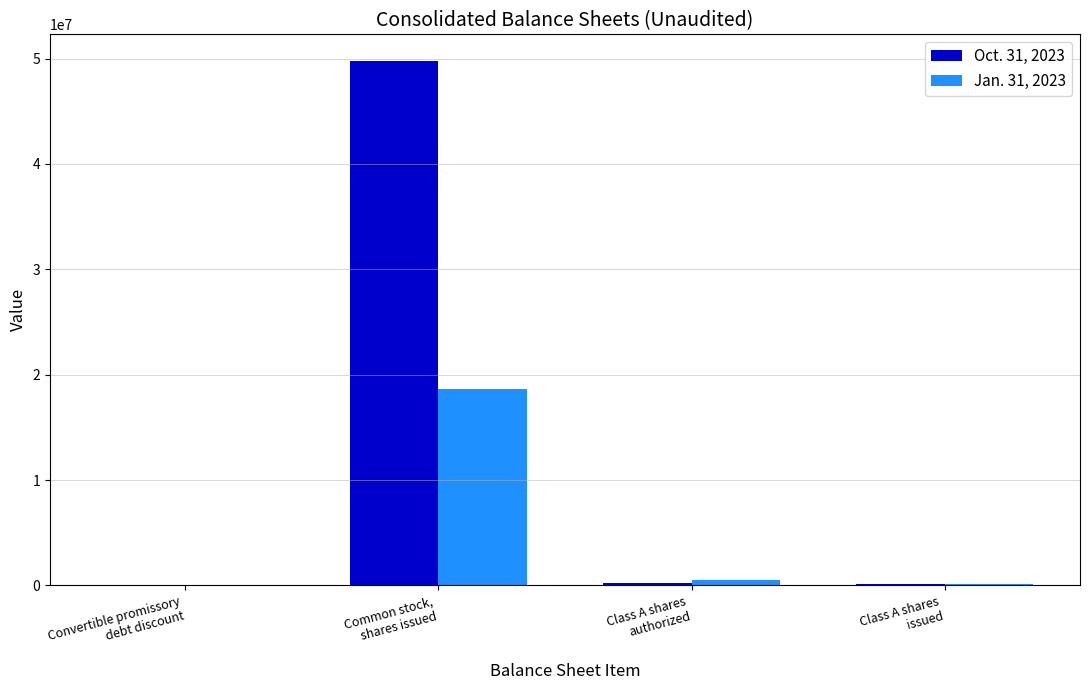

Which series has the largest total across all categories?

Oct. 31, 2023